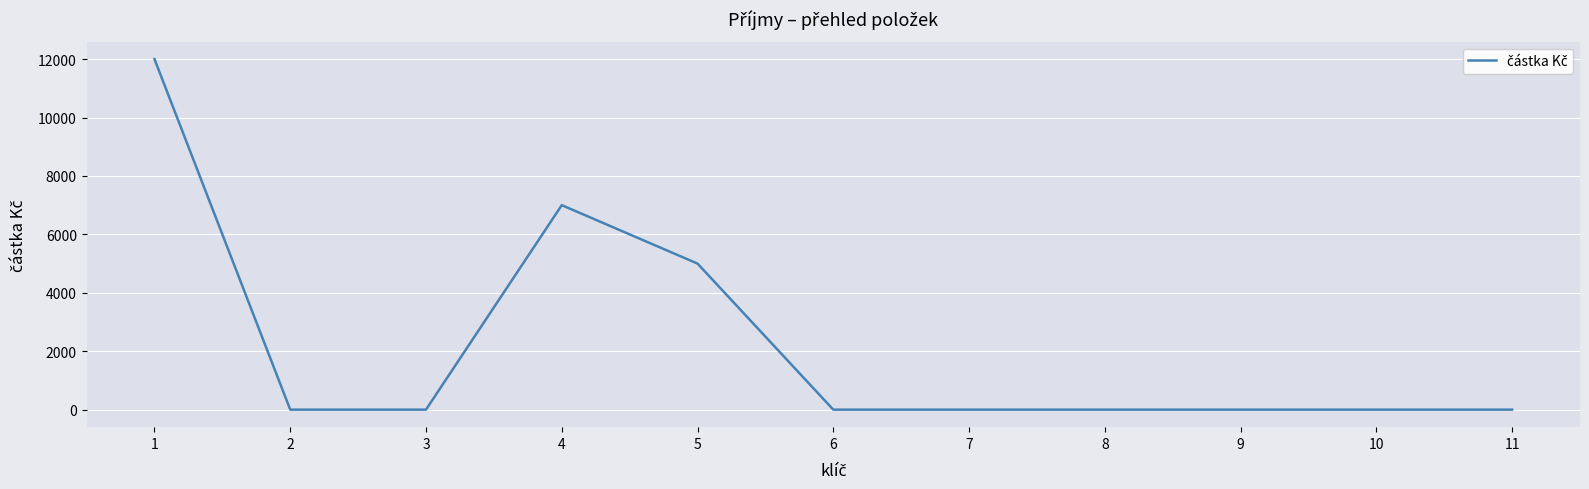

Is it true that the value at 1 is 12000?

True